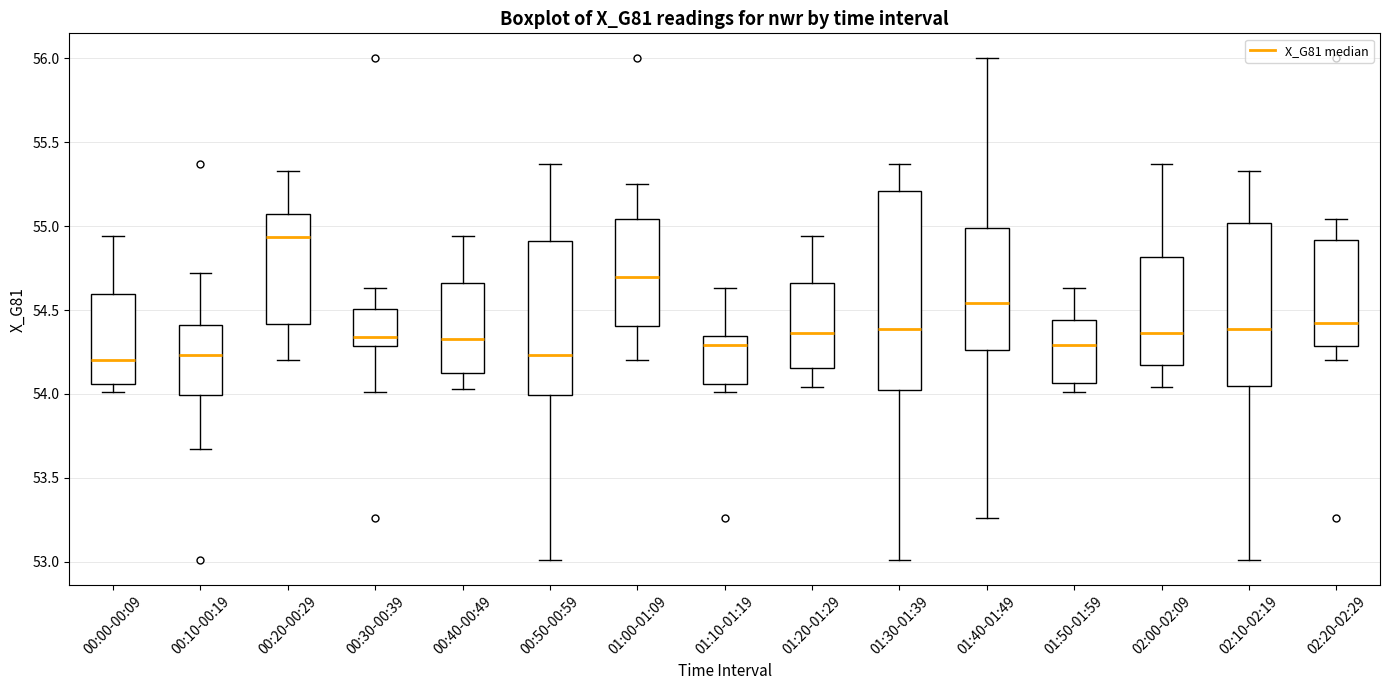

Where does the upper whisker of the box for 00:00-00:09 end on the y-axis? The values are not printed on the chart, so give them approximately, as read against the axis.

54.95